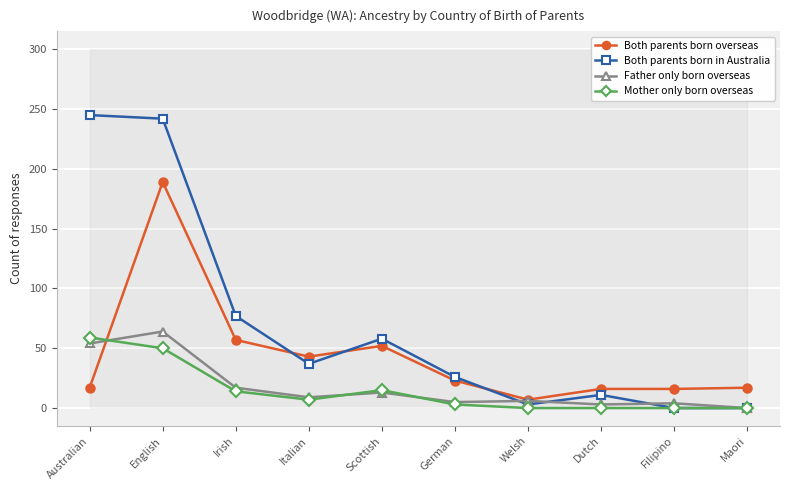

At which label is Mother only born overseas closest to 29?

Scottish